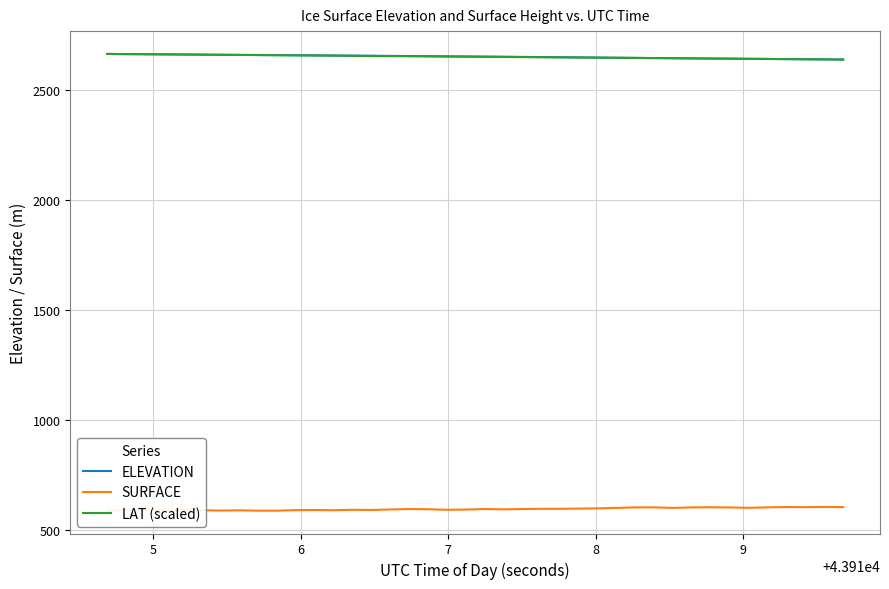

What are all the series names shown in the legend?

ELEVATION, SURFACE, LAT (scaled)